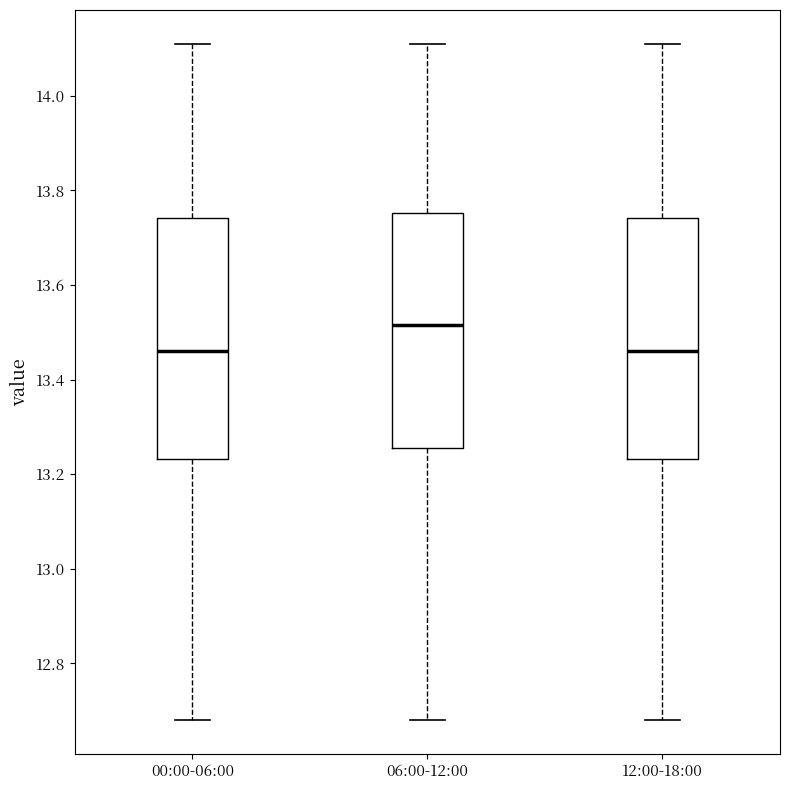

Where does the upper whisker of the box for 00:00-06:00 end on the y-axis? The values are not printed on the chart, so give them approximately, as read against the axis.

14.12